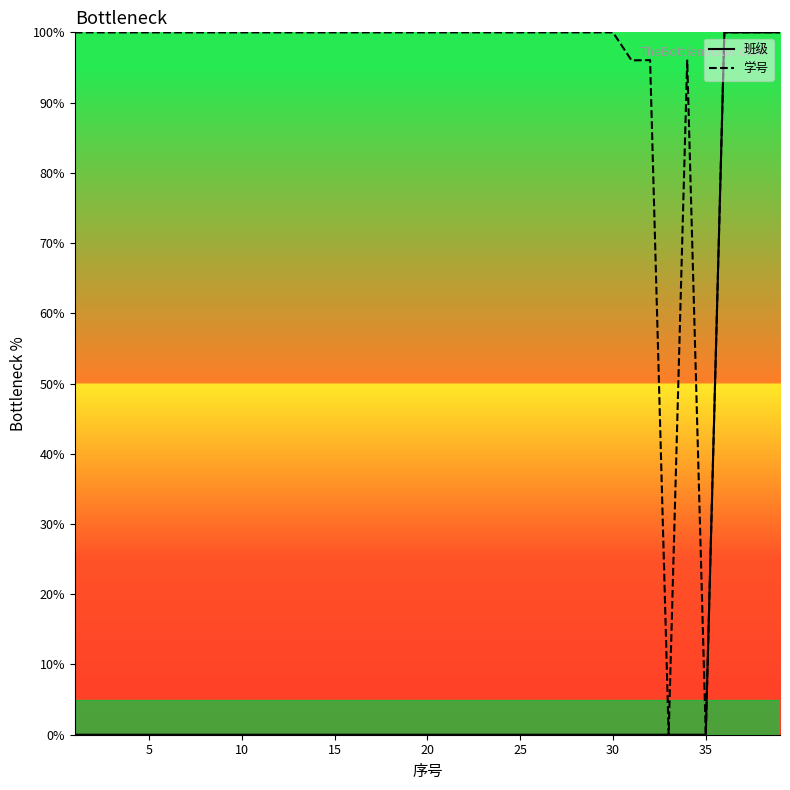

List the series in order of their peak value, highest first.

学号, 班级